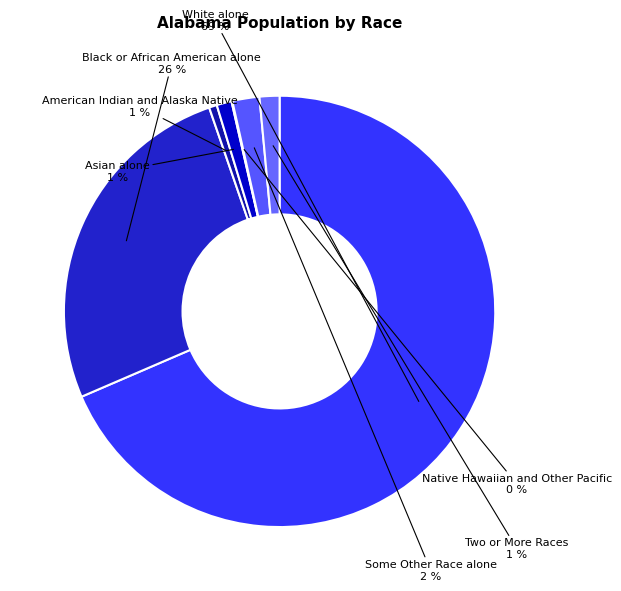

To the nearest percent, what is the average slice percentage?

14%